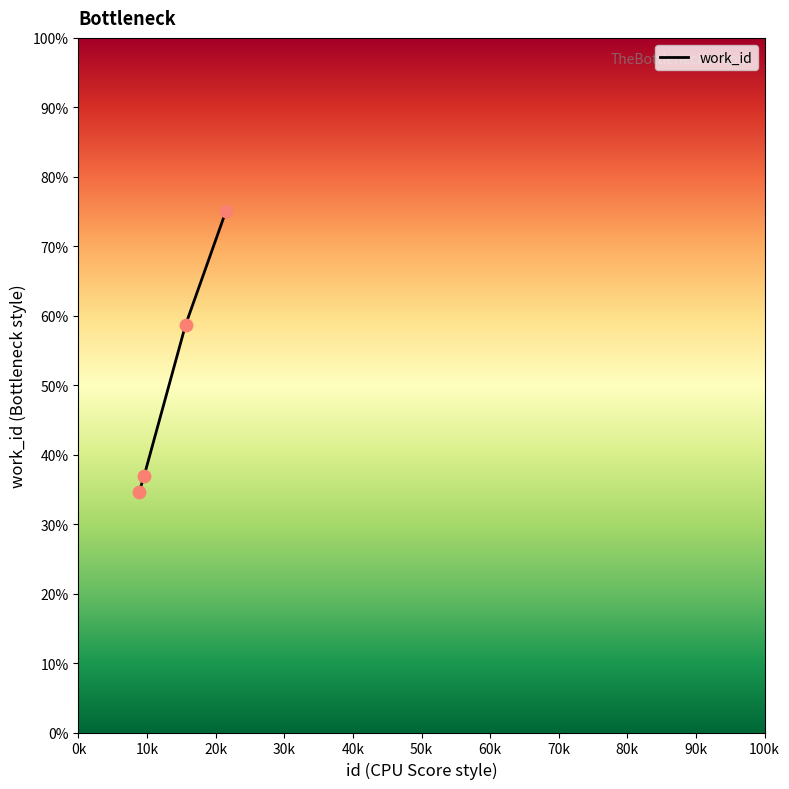

True or false: the data has more than 0 interior local peaks.

False